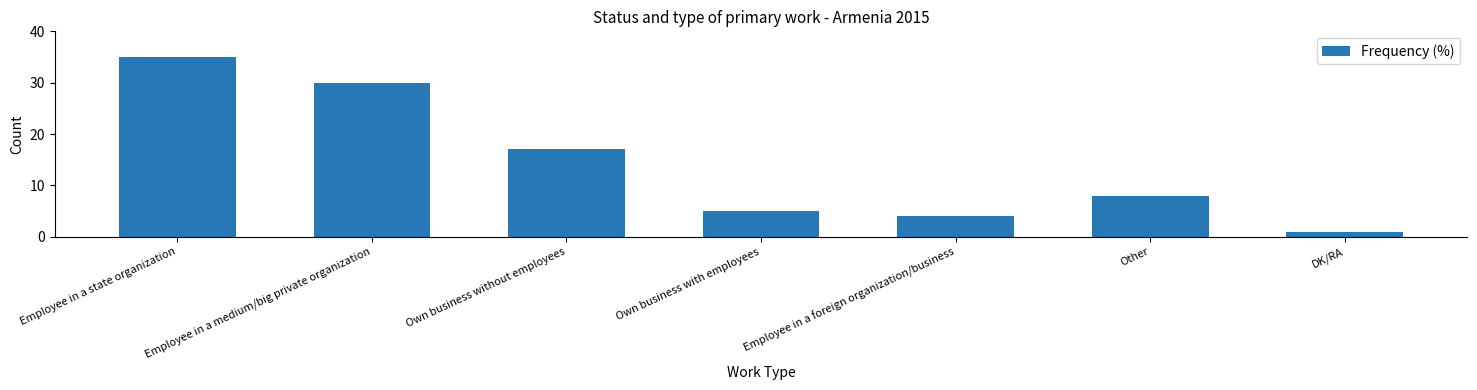

Reading right to left, what are all the values shown in this chart?

DK/RA=1	Other=8	Employee in a foreign organization/business=4	Own business with employees=5	Own business without employees=17	Employee in a medium/big private organization=30	Employee in a state organization=35